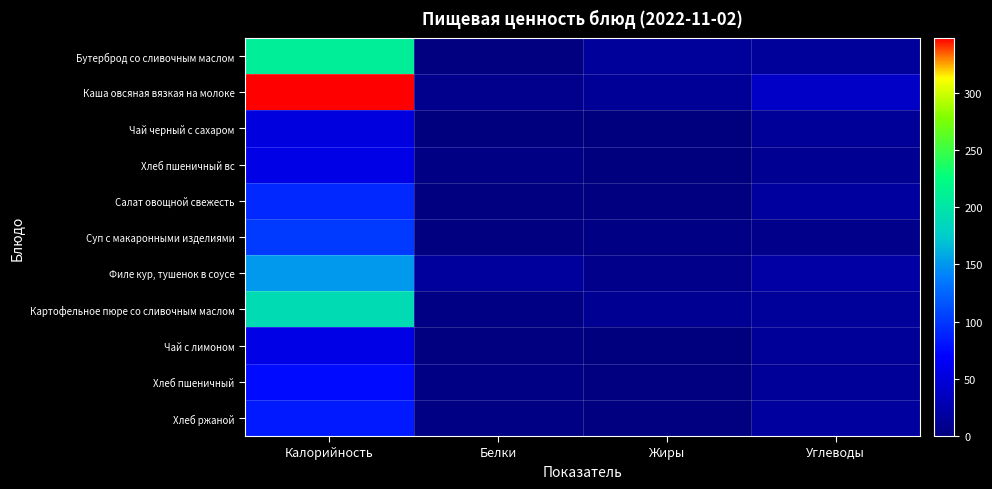

Which series has the widest spread of values?

Каша овсяная вязкая на молоке